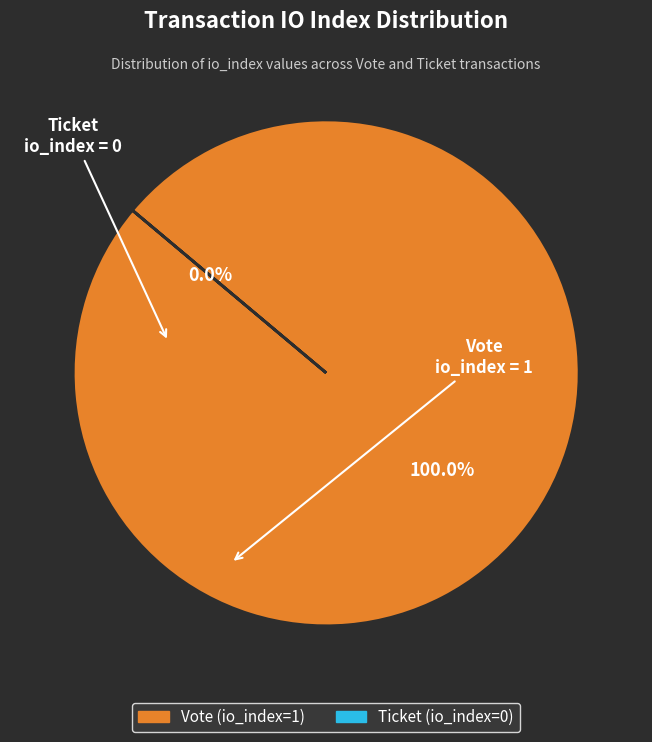

Is there a majority slice in this chart?

Yes